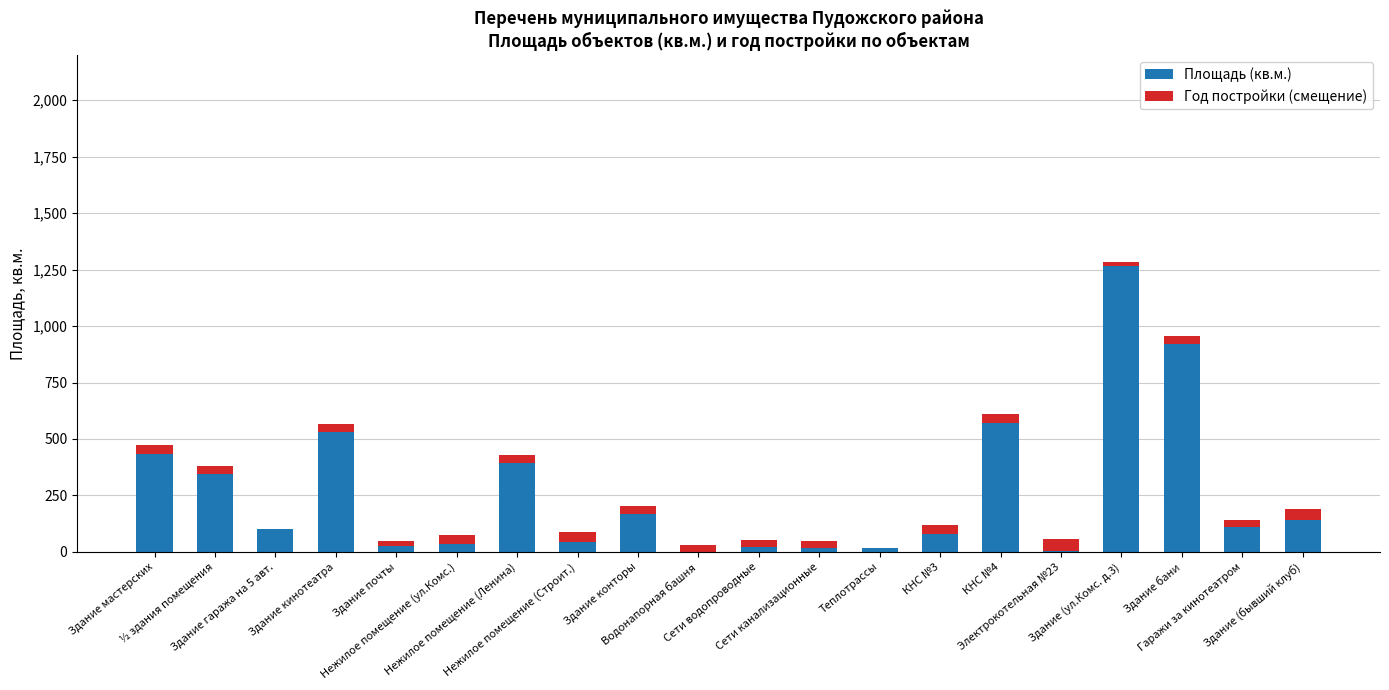

What is the maximum value for Площадь (кв.м.)?

1268.0